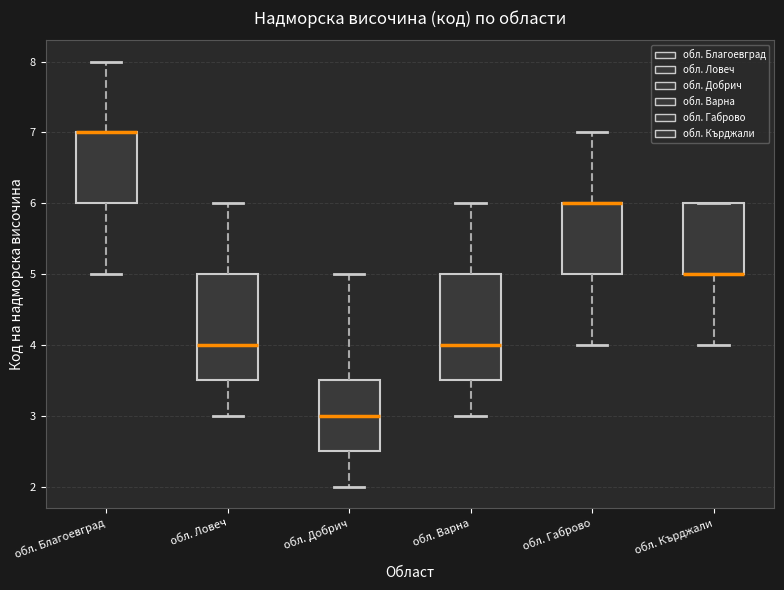

Where does the lower whisker of the box for обл. Ловеч end on the y-axis? The values are not printed on the chart, so give them approximately, as read against the axis.

3.0